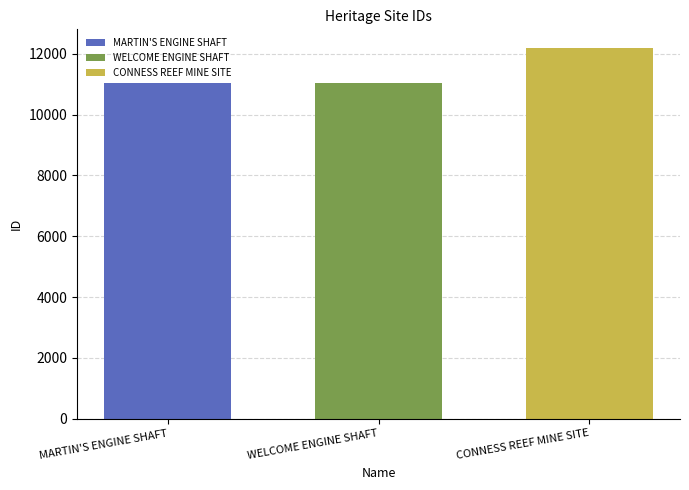

What value does the WELCOME ENGINE SHAFT series have at WELCOME ENGINE SHAFT?

11031